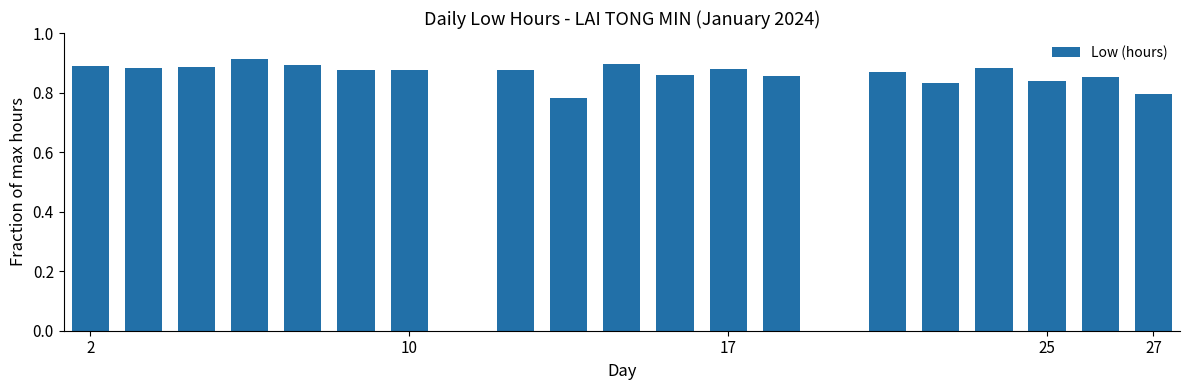

Reading left to right, extract all data points from this chart.

0.9	0.9	0.9	0.9	0.9	0.9	0.9	0.0	0.9	0.8	0.9	0.9	0.9	0.9	0.0	0.9	0.8	0.9	0.8	0.9	0.8